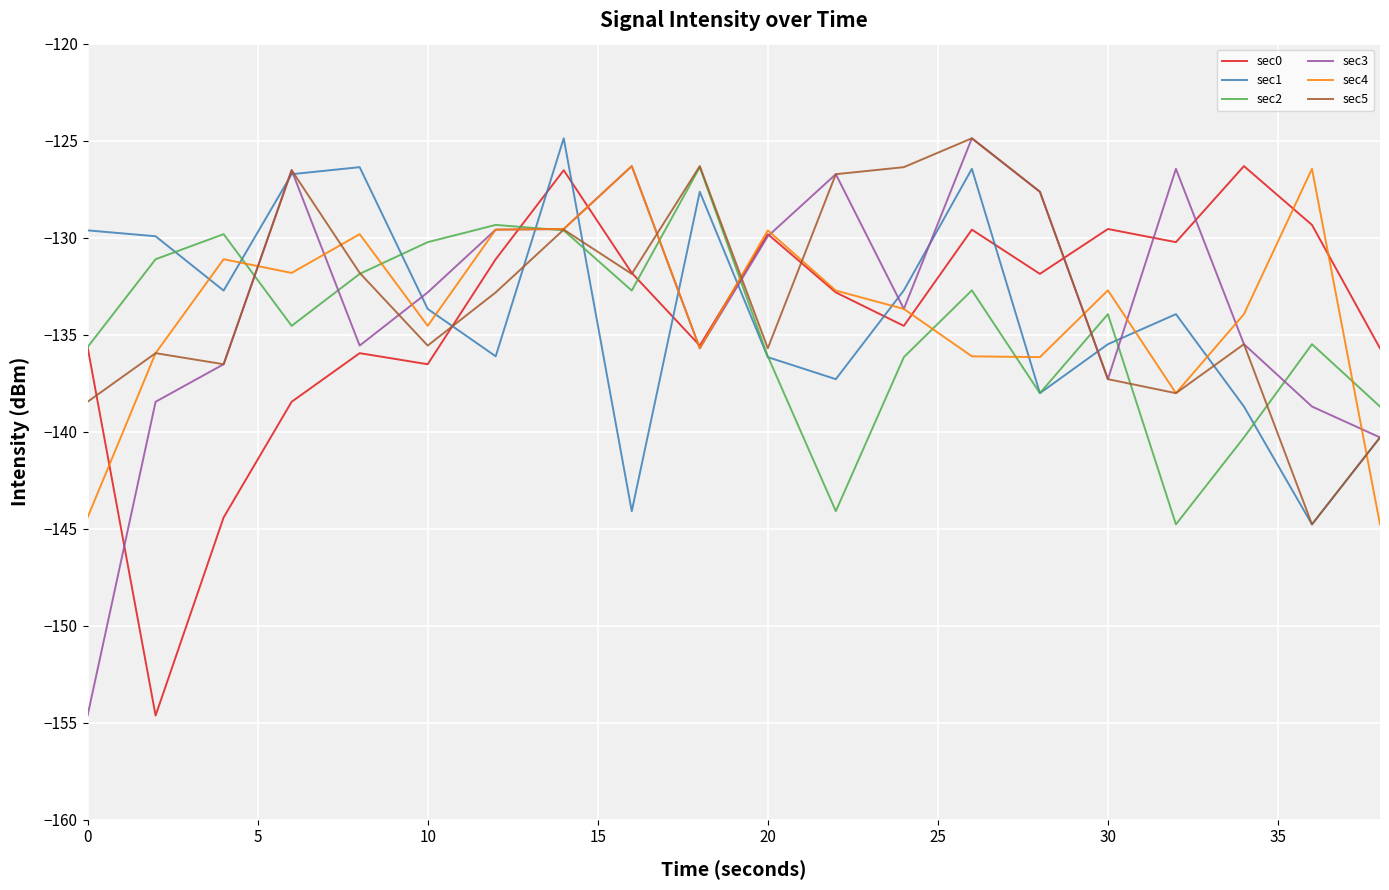

Which series ends up on top after the final intersection of sec4 and sec1?

sec1